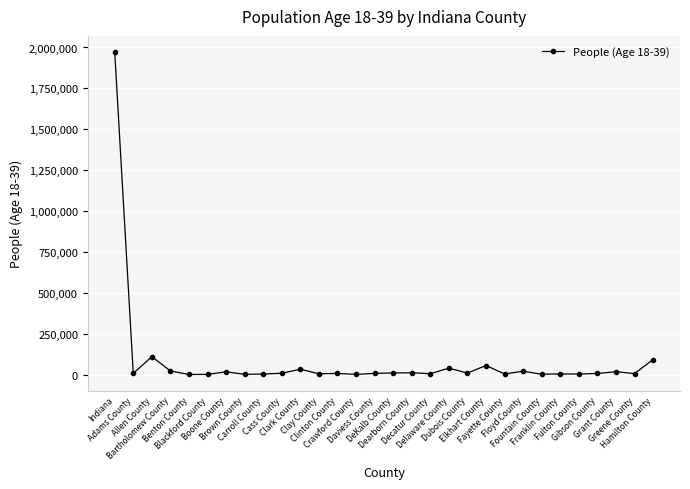

What is the difference between the maximum and minimum values?

1970143